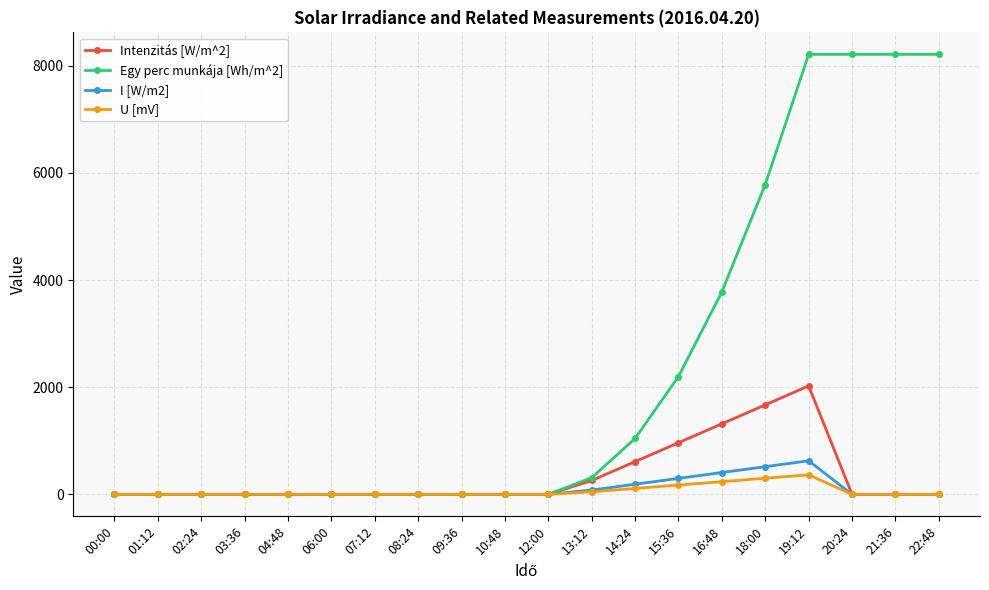

How many data points does each series have?

20